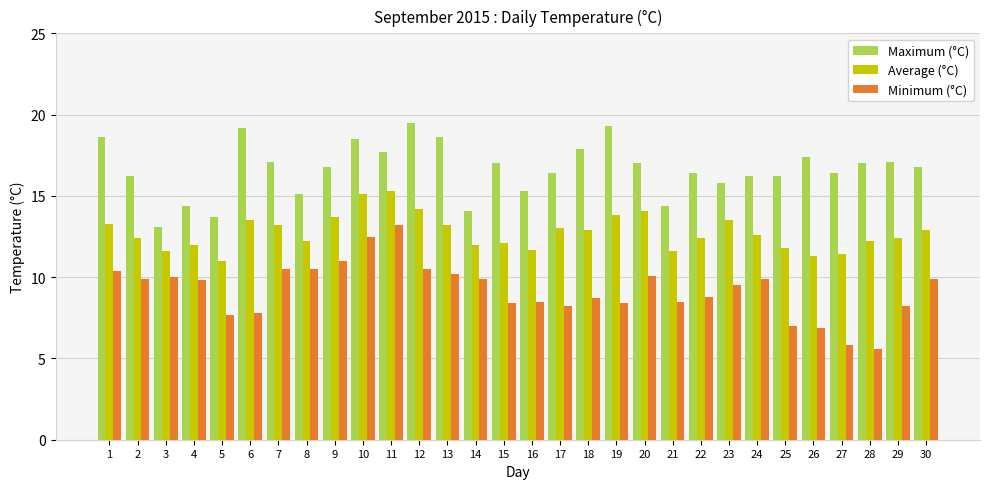

What are all the series names shown in the legend?

Maximum (°C), Average (°C), Minimum (°C)